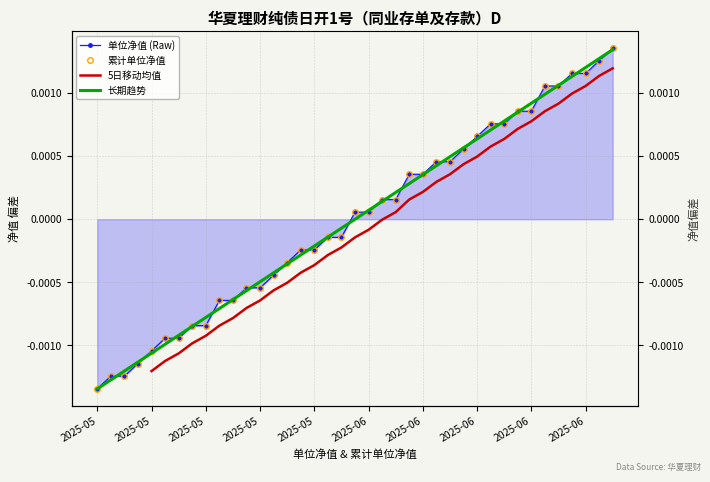

How many positive values does the 5日移动均值 series have?

17